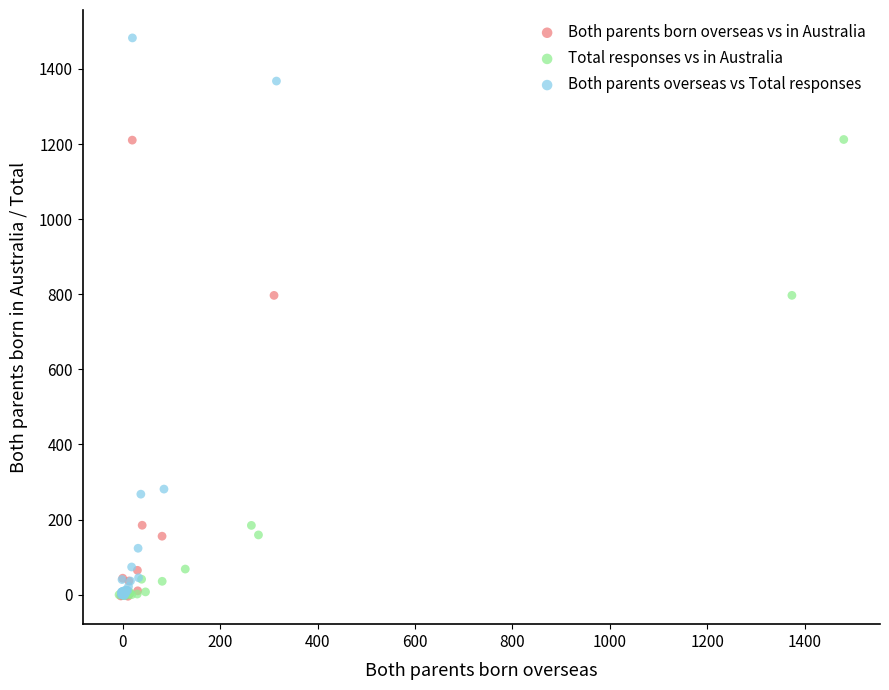

What are all the series names shown in the legend?

Both parents born overseas vs in Australia, Total responses vs in Australia, Both parents overseas vs Total responses